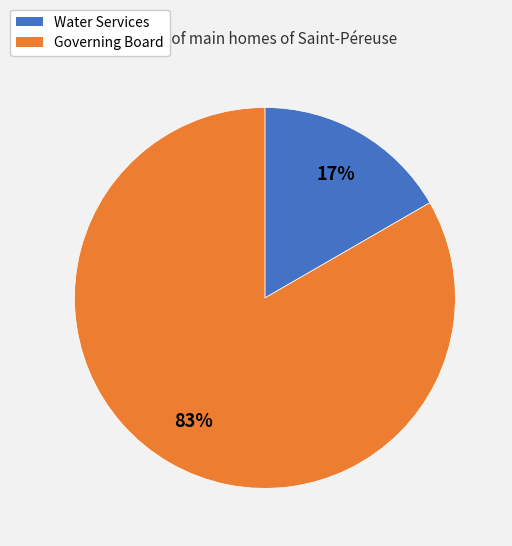

Count the number of slices in the pie.

2